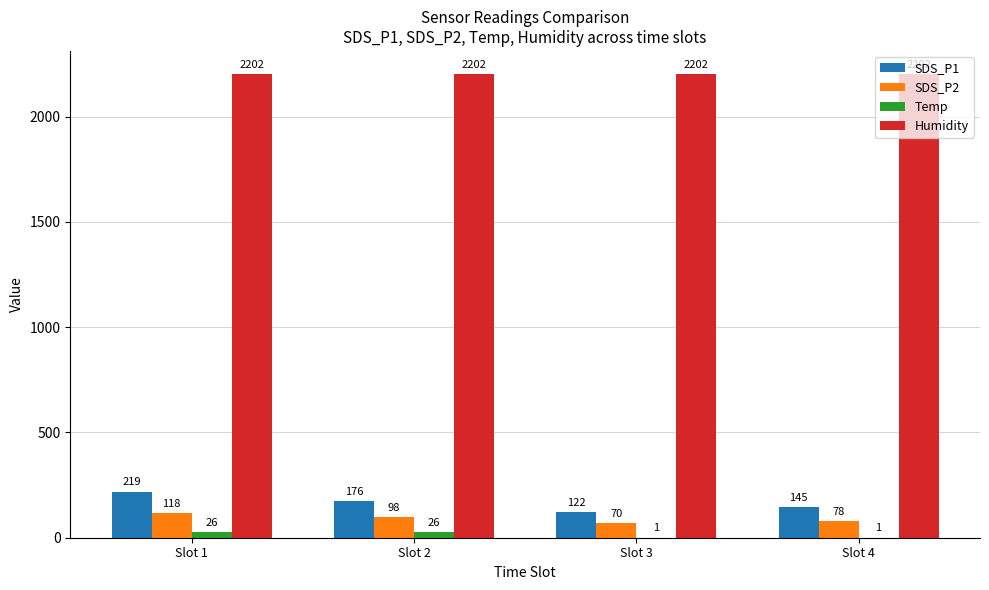

What is the maximum value shown in the chart?

2201.6